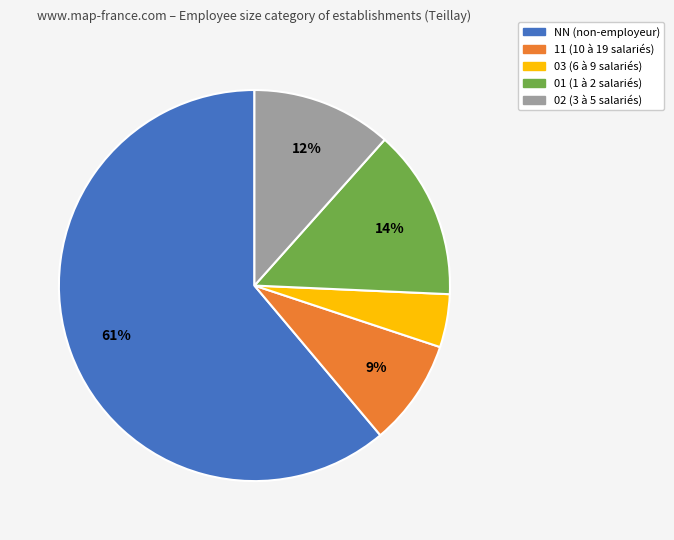

Count the number of slices in the pie.

5